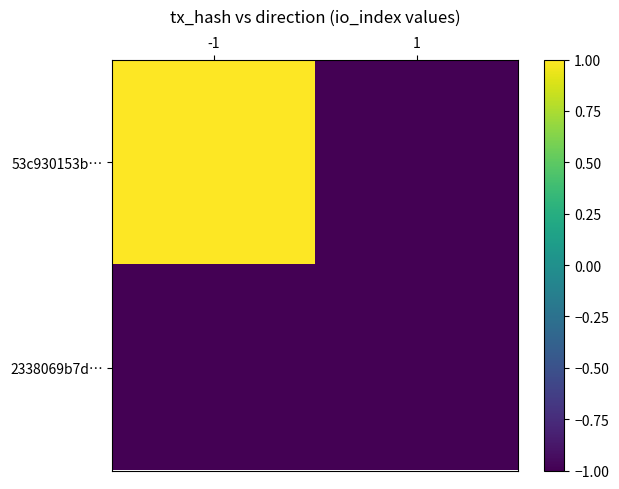

Which series changed the most between -1 and 1?

53c930153b…